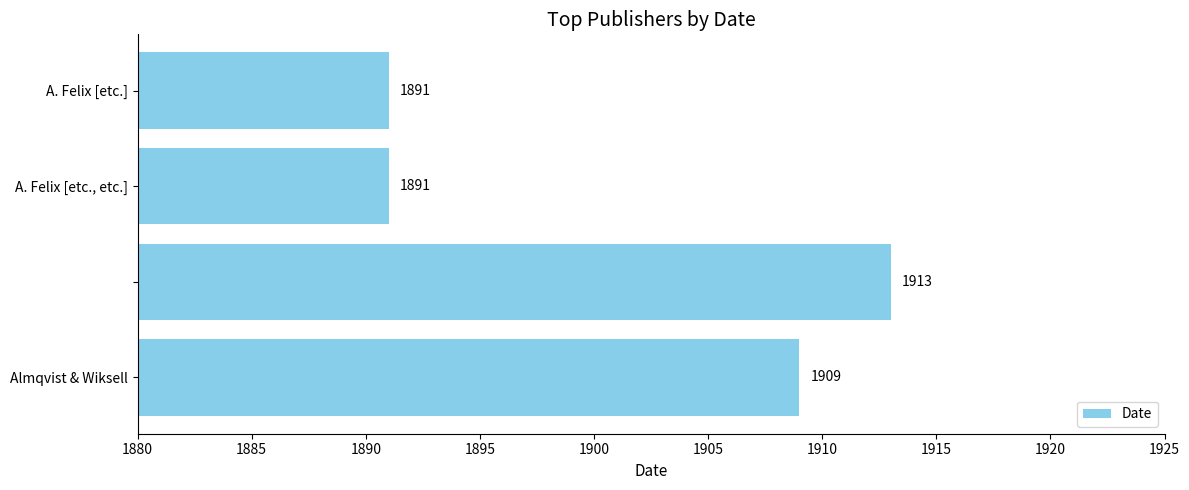

What is the maximum value shown in the chart?

1913